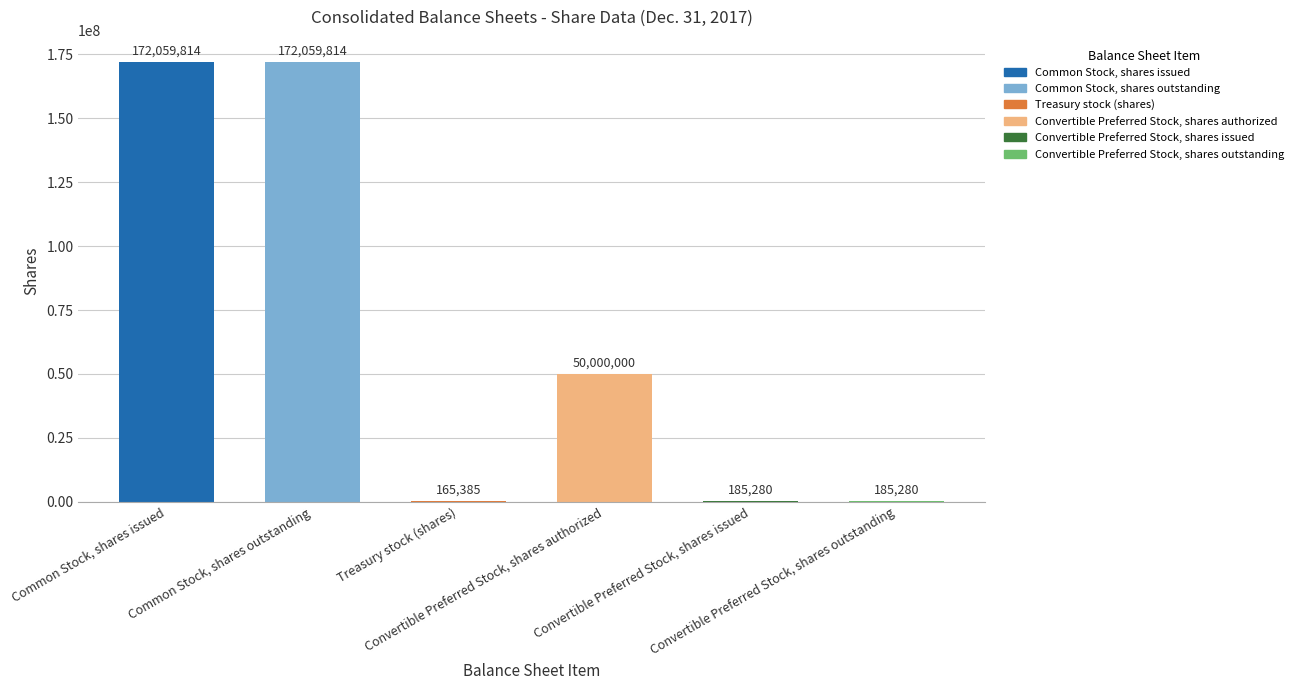

What is the change in value from Treasury stock (shares) to Convertible Preferred Stock, shares outstanding?

+19895